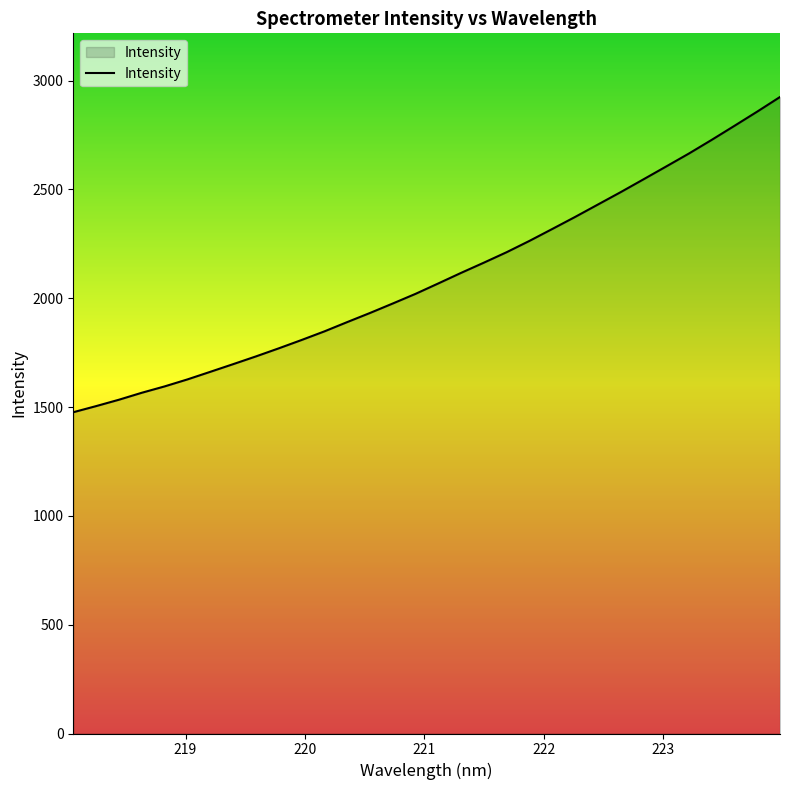

What is the smallest value displayed?

1476.4